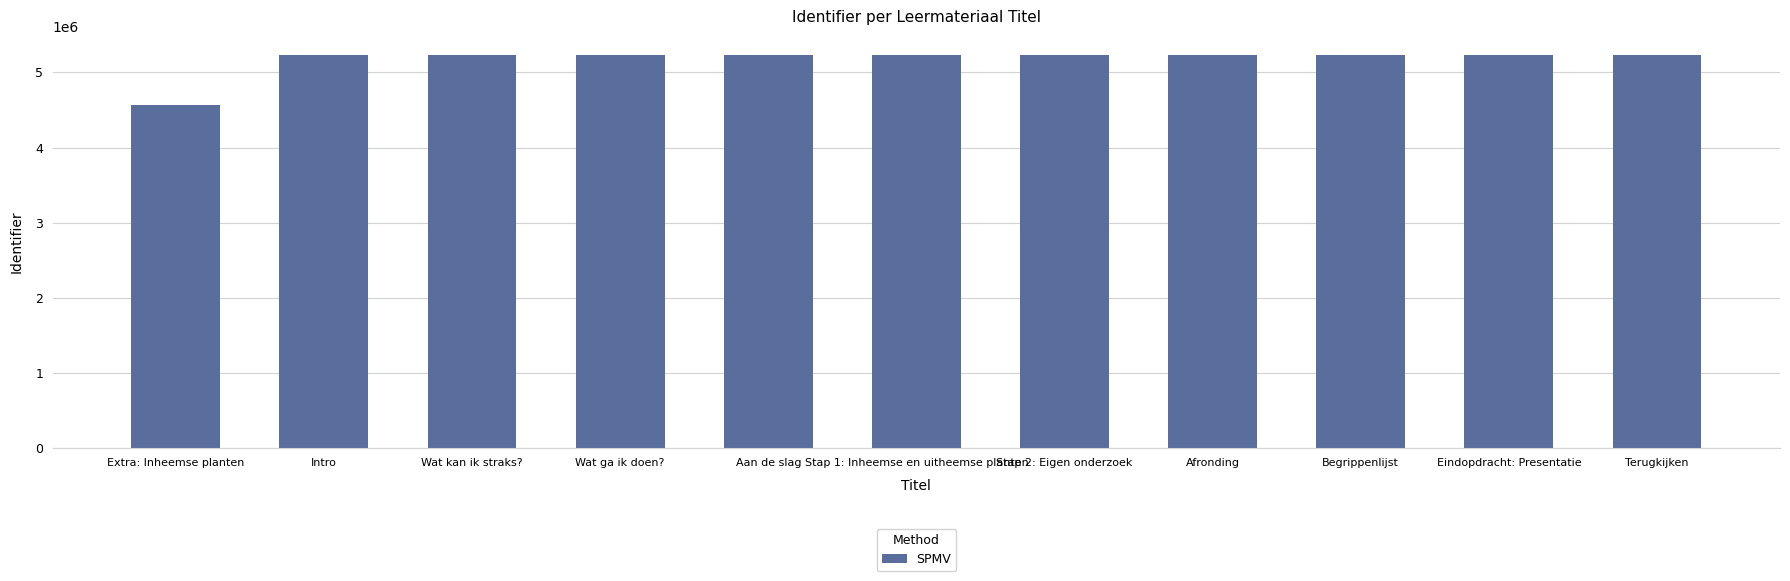

Count the number of categories in the chart.

11